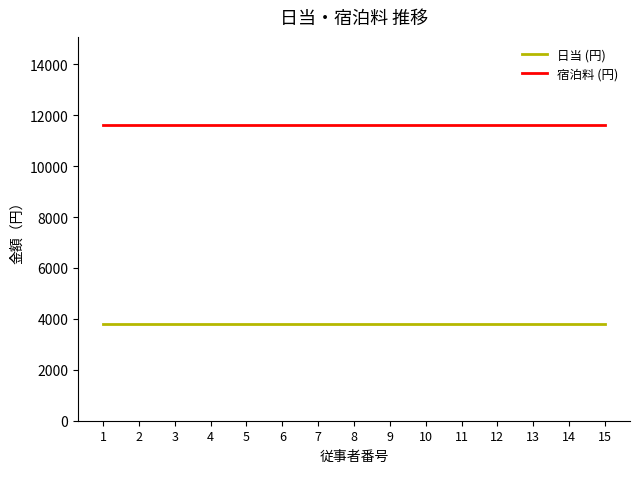

What is the spread (max minus min) of values at 9?

7800